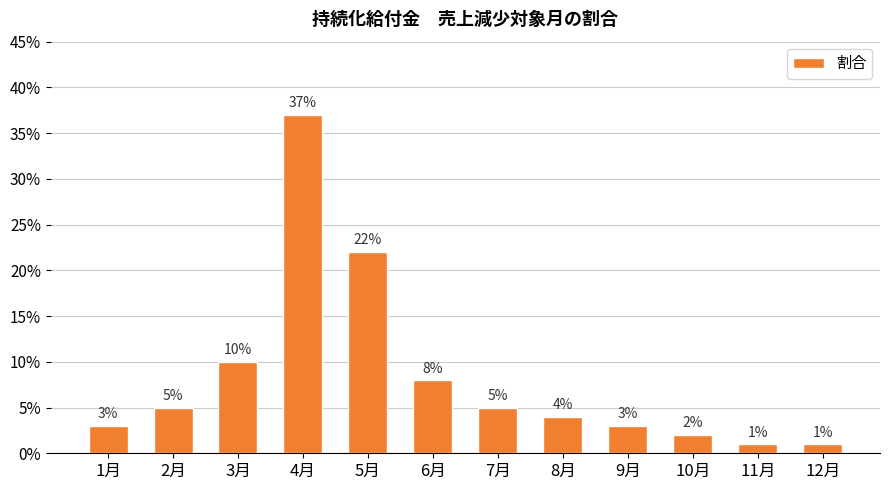

How many categories are shown in the chart?

12